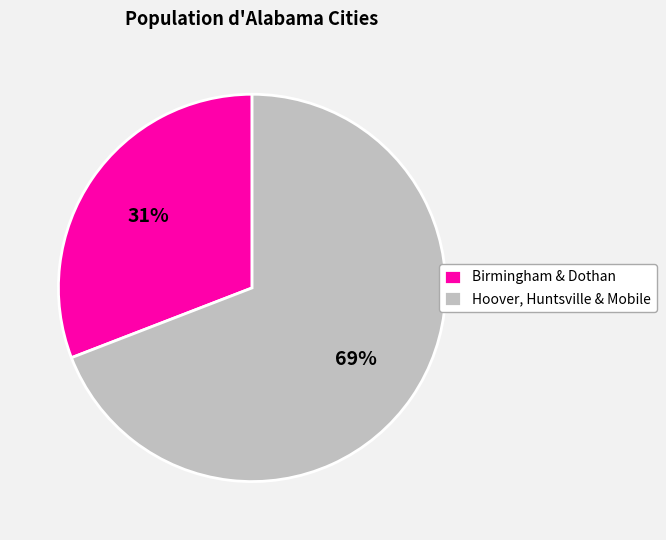

Is it true that Hoover, Huntsville & Mobile is 63% of the pie?

False